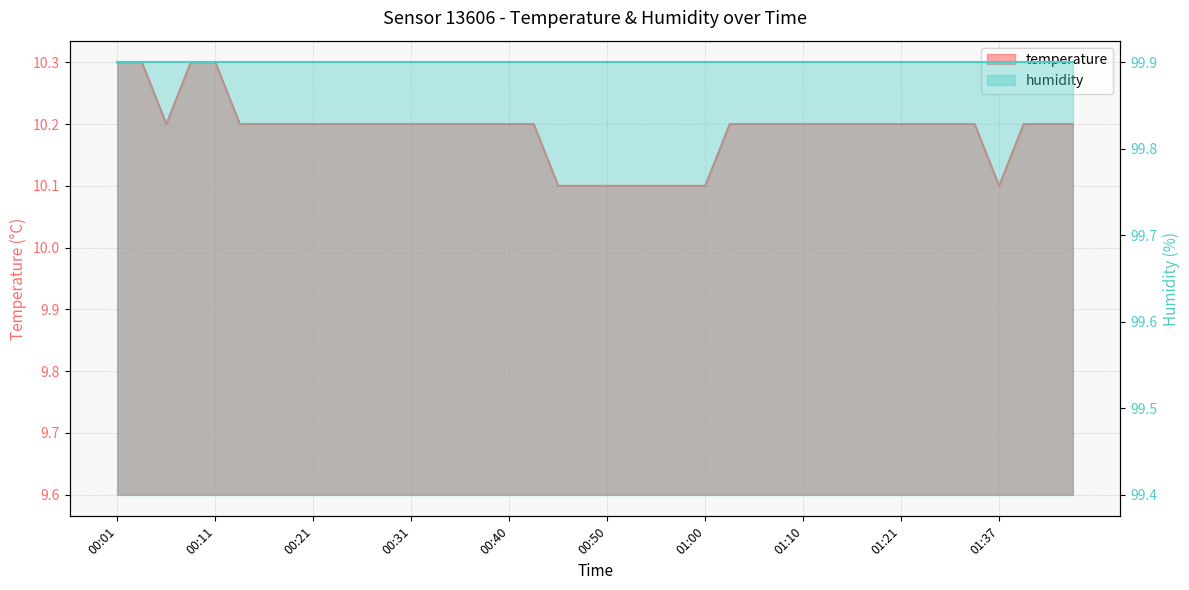

Between 00:26 and 00:21, which is larger?

00:26